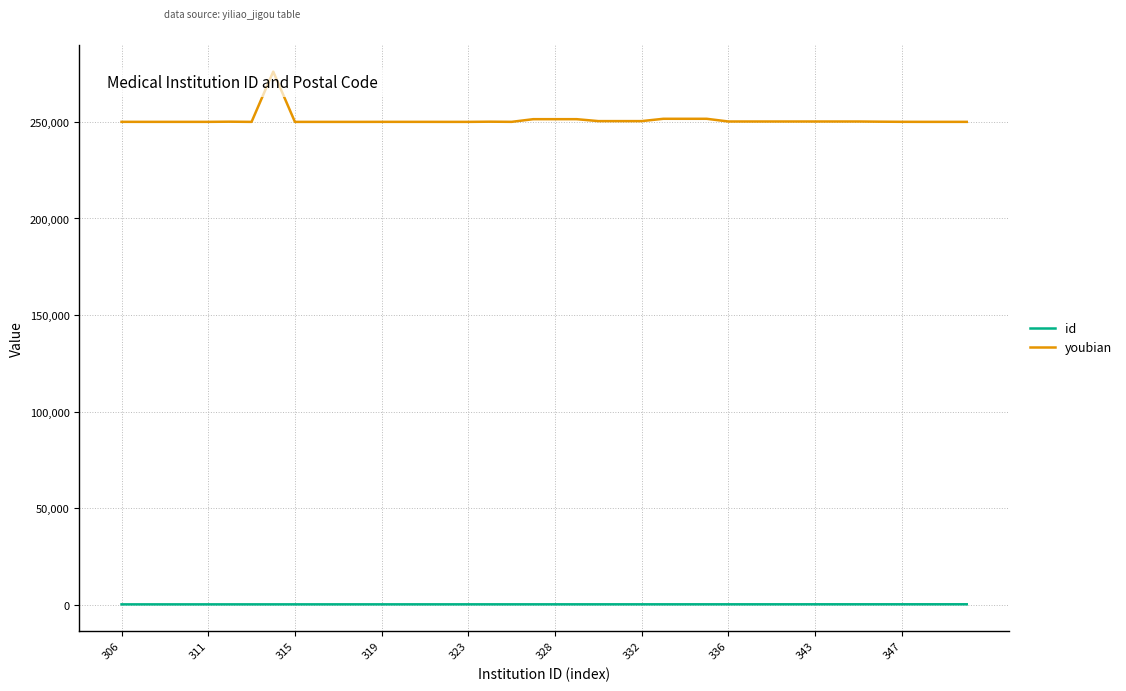

Which series has the largest range (max minus min)?

youbian